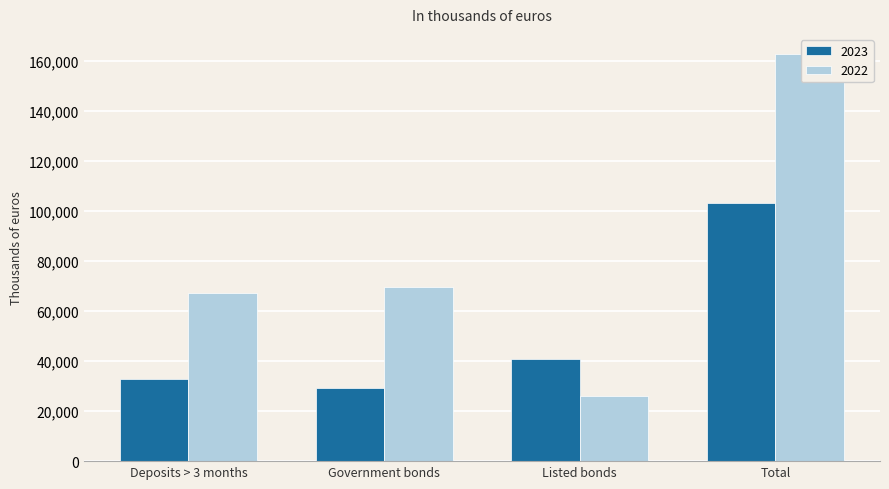

At which category does the chart reach its peak across all series?

Total